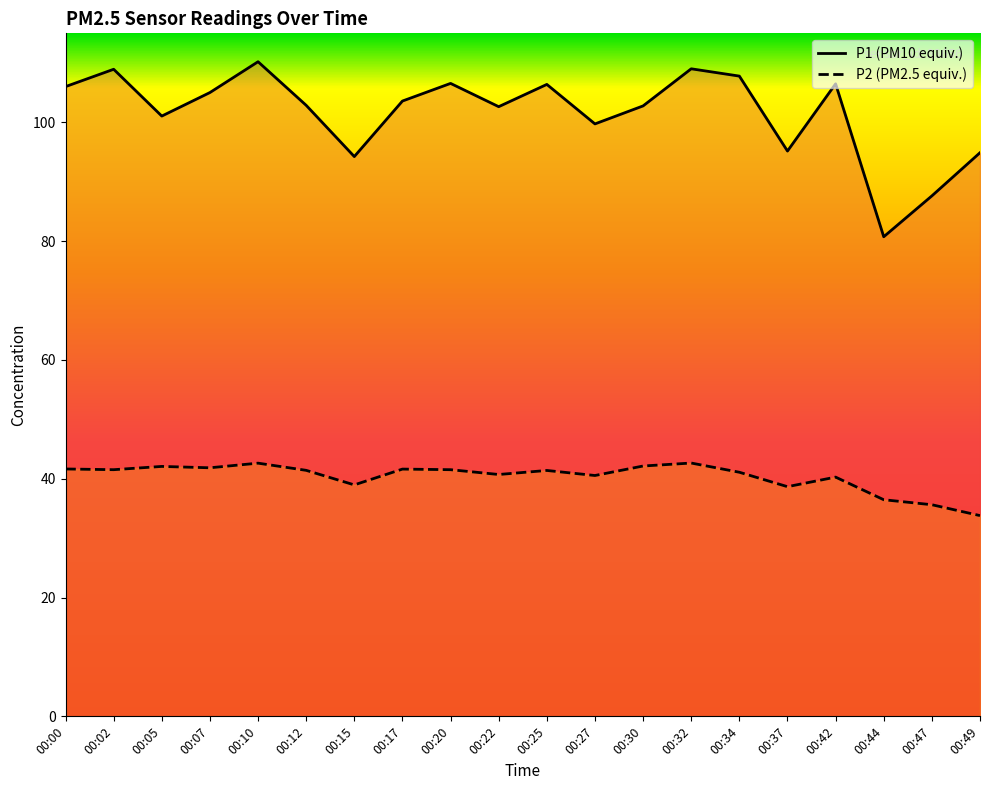

Rank the series by their maximum value, from lowest to highest.

P2, P1